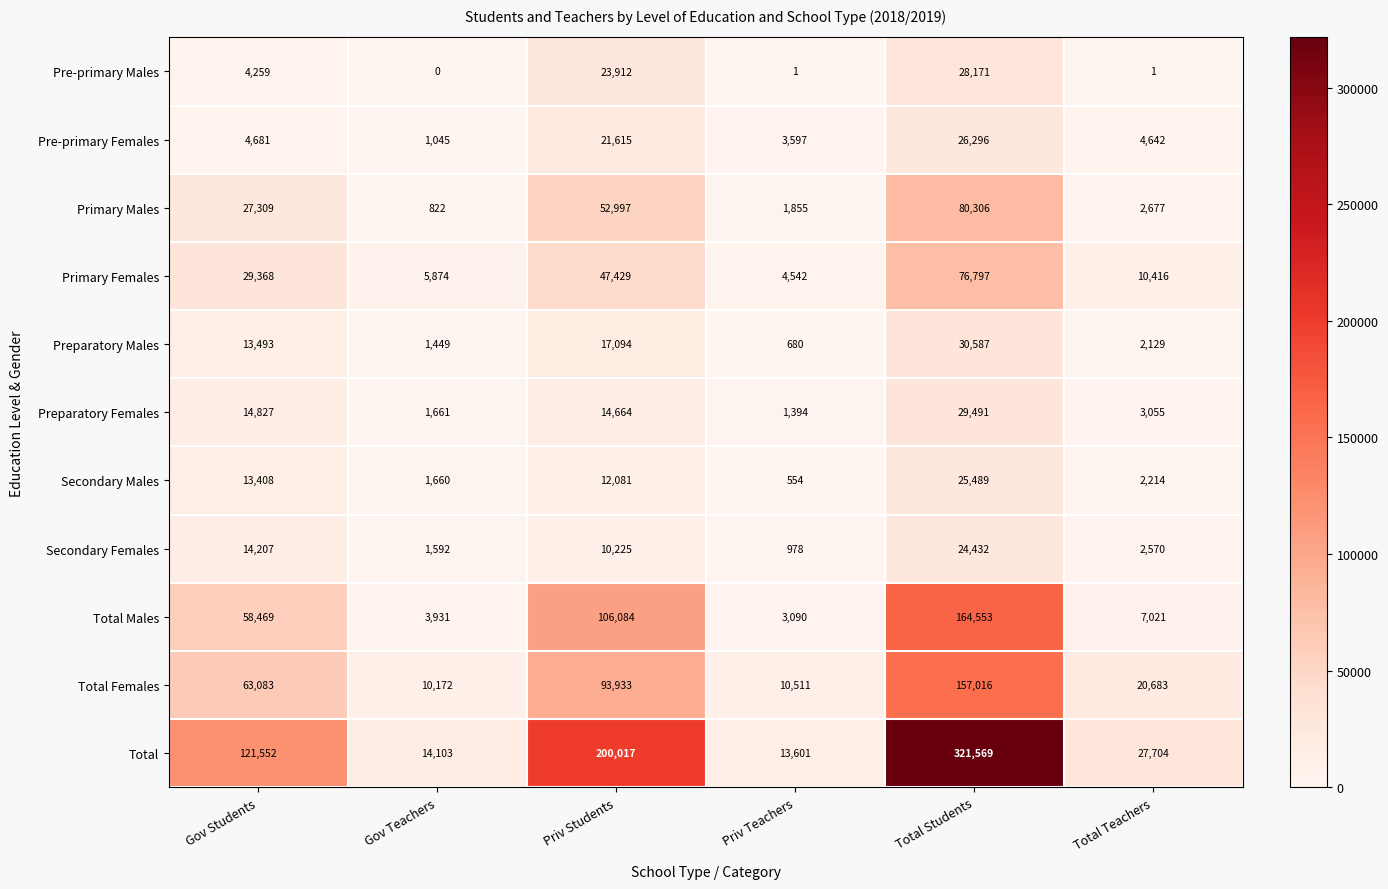

At which label is Preparatory Females closest to 15442?

Gov Students